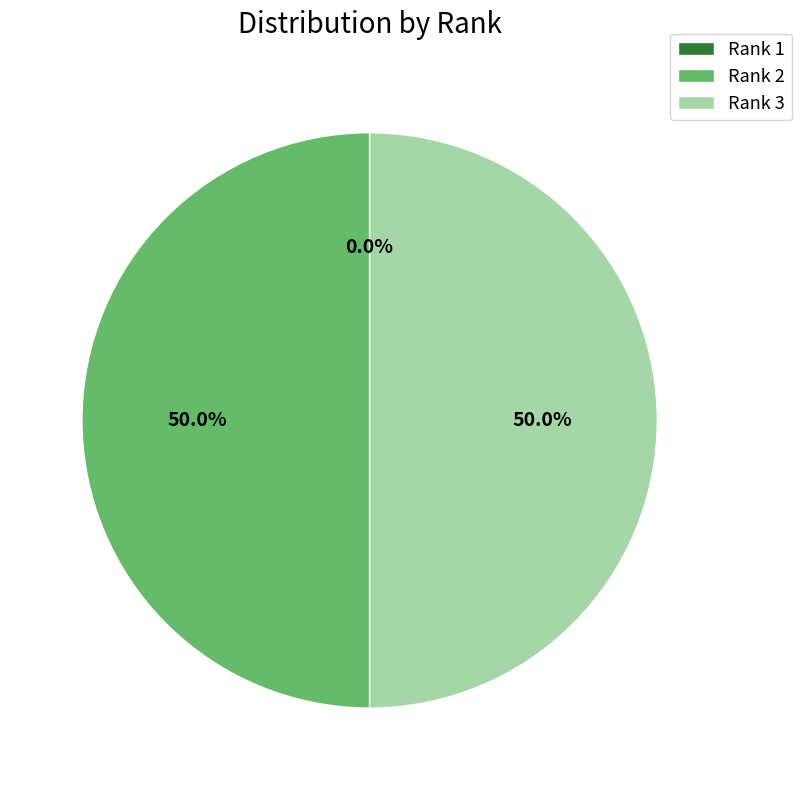

What percentage do Rank 3 and Rank 2 together represent?

100.0%